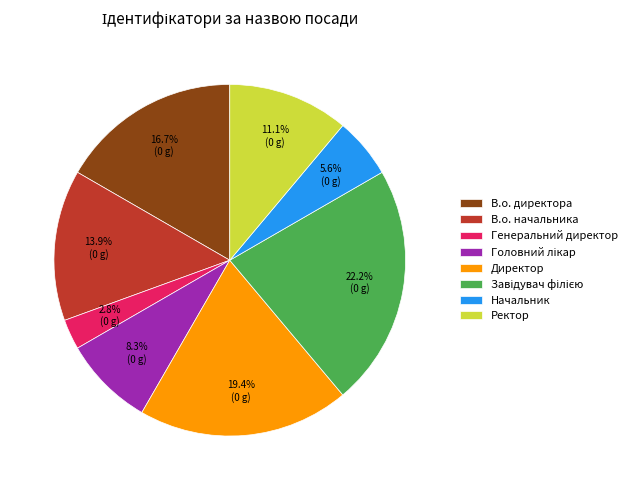

How much of the chart is everything except Генеральний директор?

97.2%